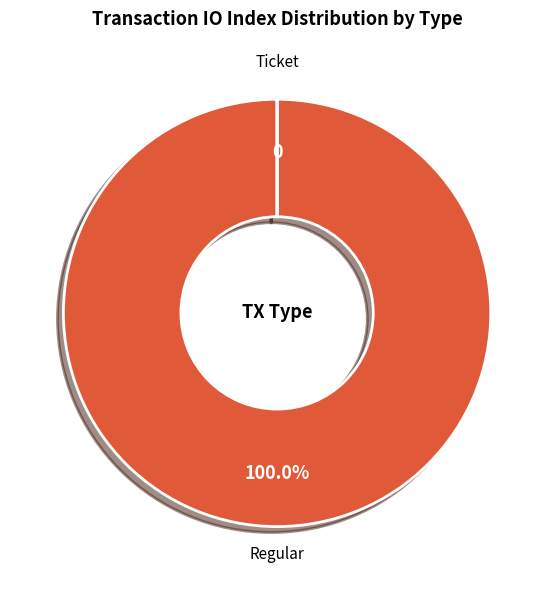

Is there a majority slice in this chart?

Yes